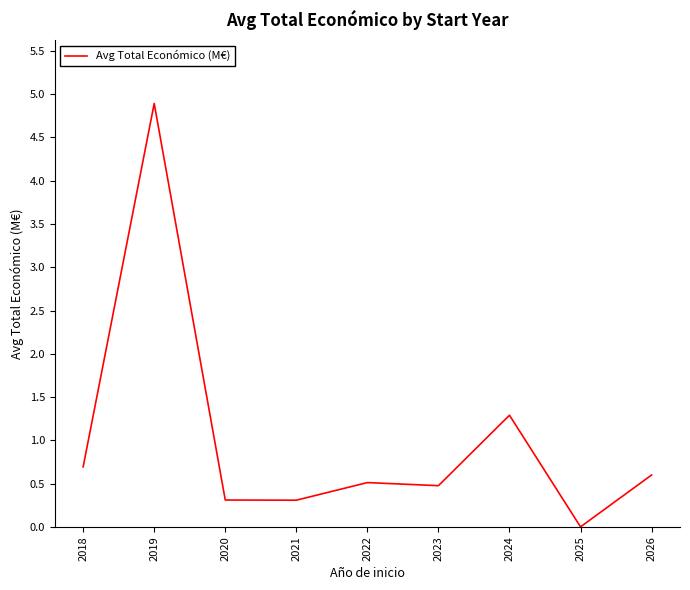

Does the chart display data point markers on the line(s)?

No